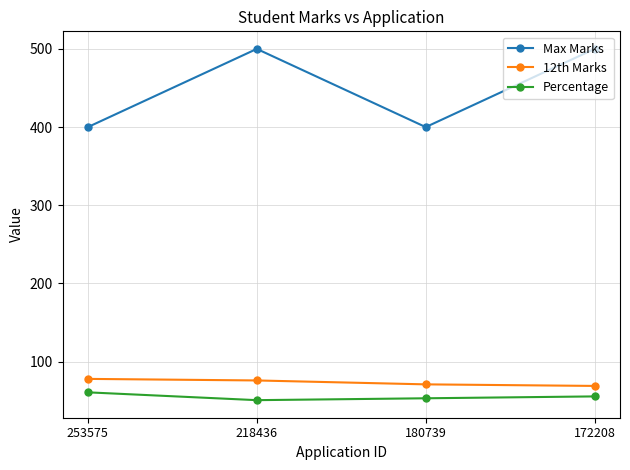

What is the maximum value shown in the chart?

500.0